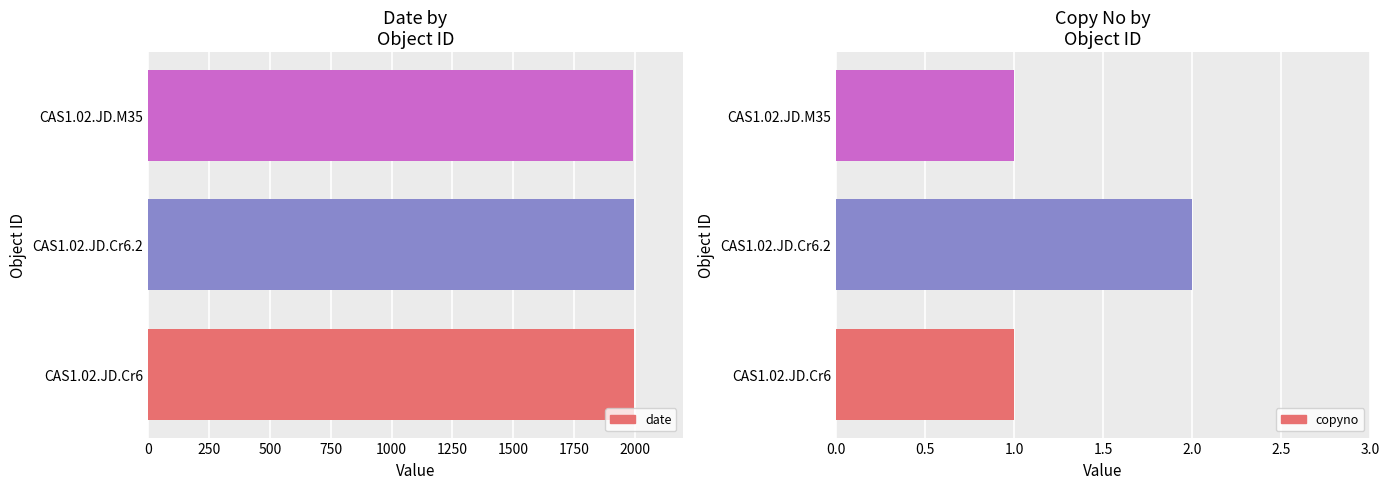

List the series in order of their peak value, lowest first.

copyno, date